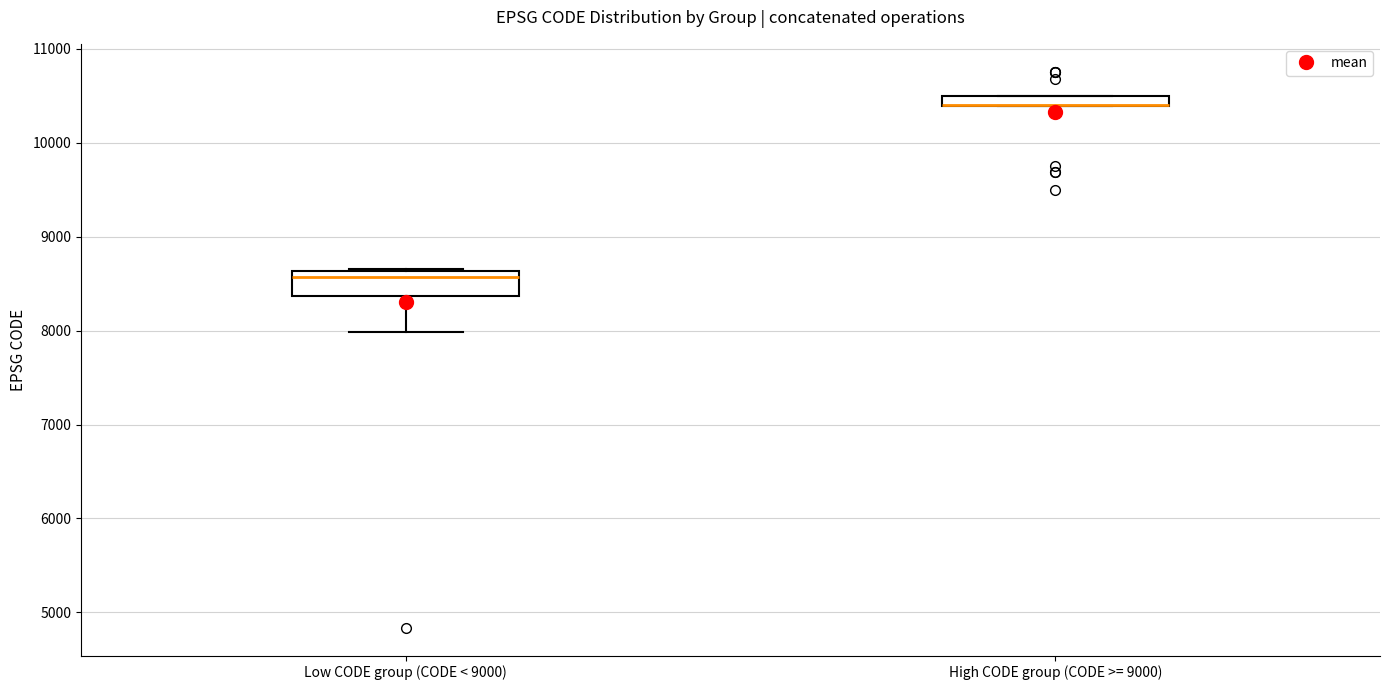

Comparing the boxes themselves (not the whiskers), which one is the tallest?

Low CODE group (CODE < 9000)